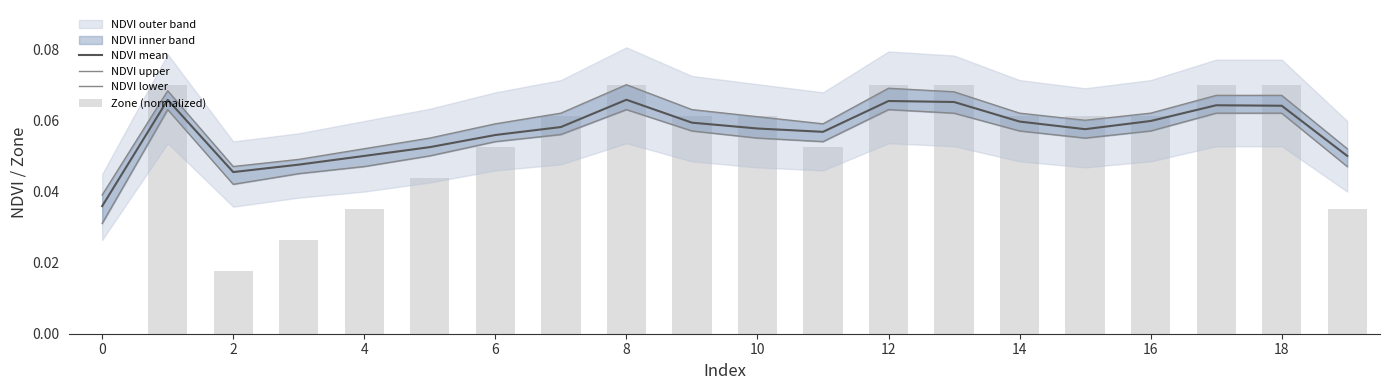

Which series has the largest total across all categories?

NDVI upper